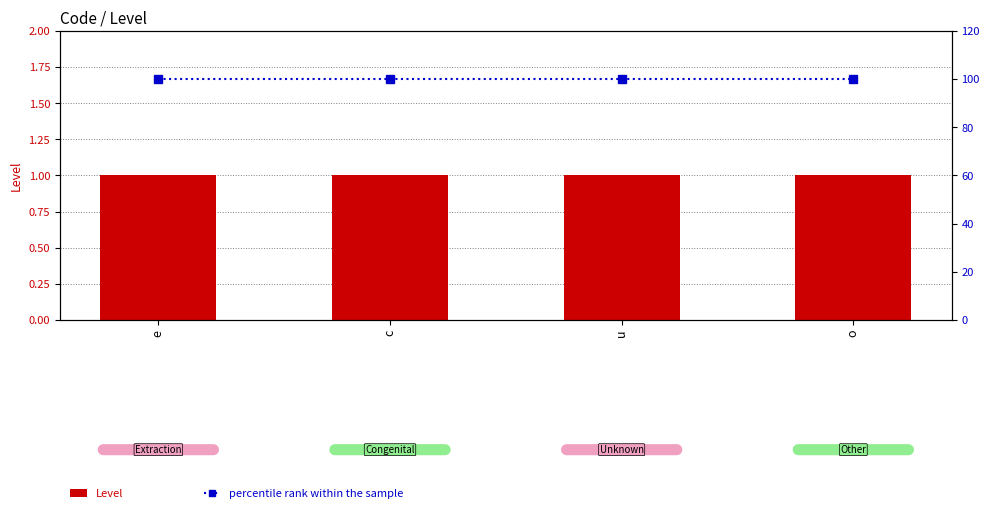

What are all the series names shown in the legend?

Level, percentile rank within the sample